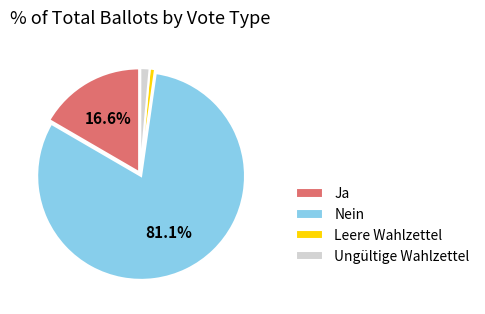

Does Leere Wahlzettel represent more than half of the total?

No